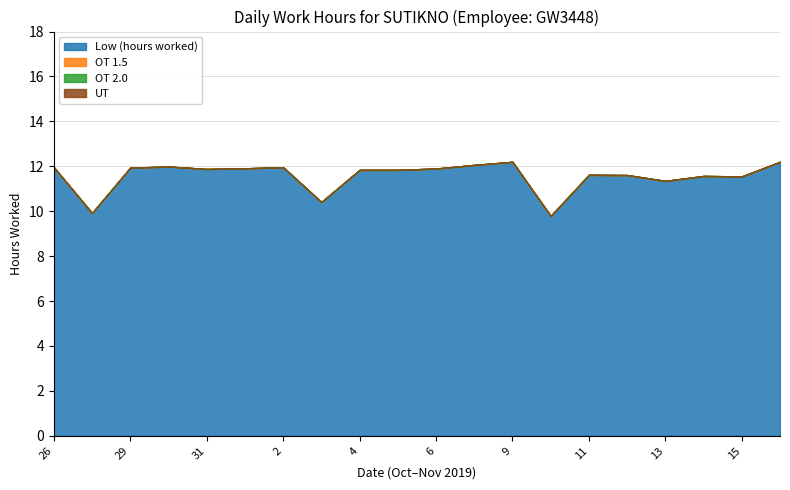

What is the highest value of the Low (hours worked) series?

12.2